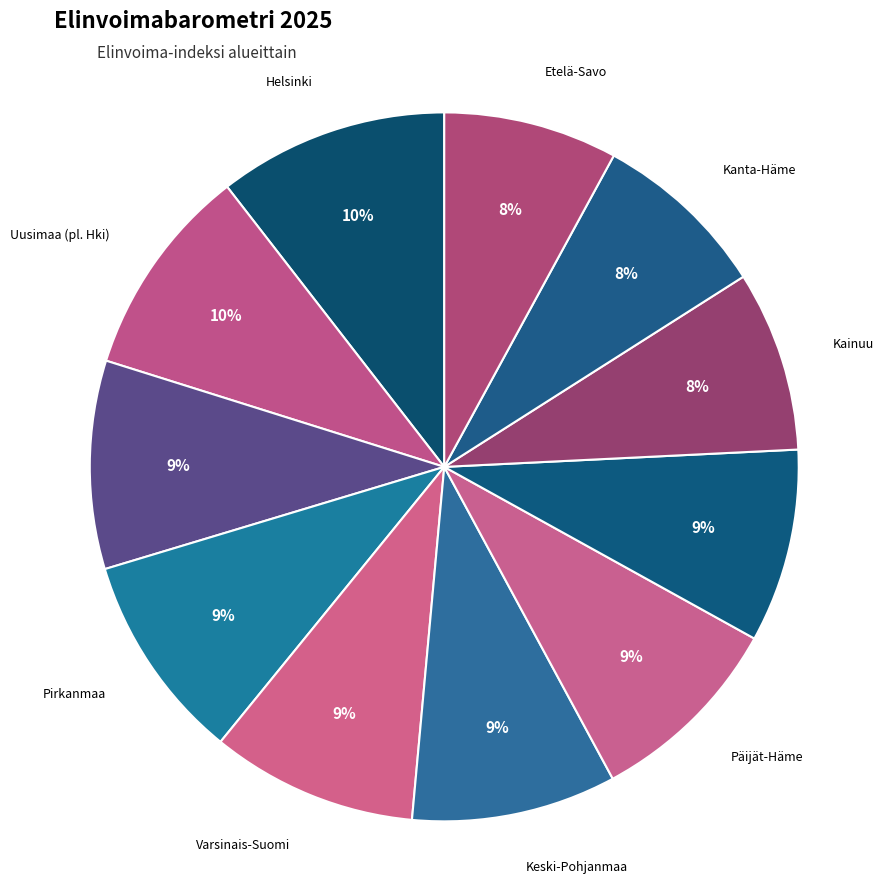

How many segments does this pie chart have?

11